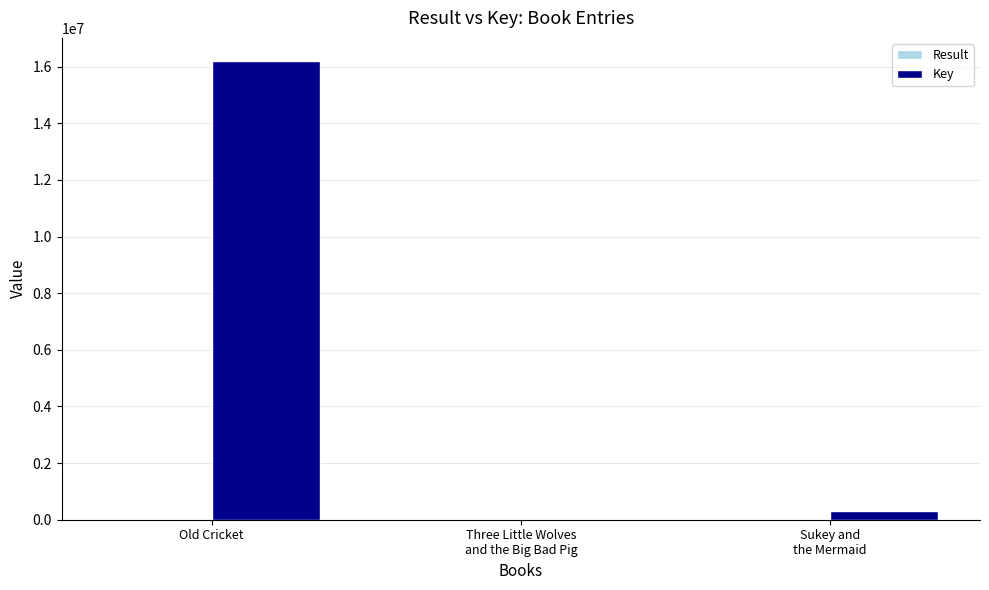

The value of Key at Old Cricket is 16204497. True or false?

True